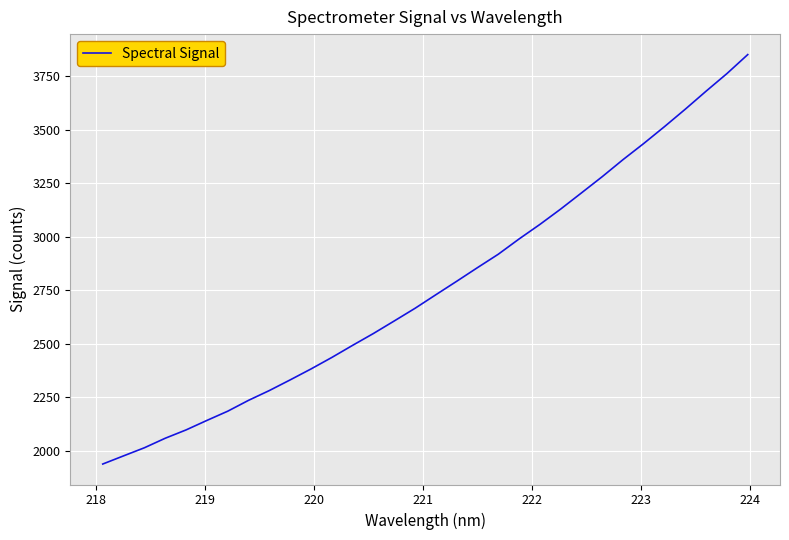

What is the difference between the maximum and minimum values?

1913.3